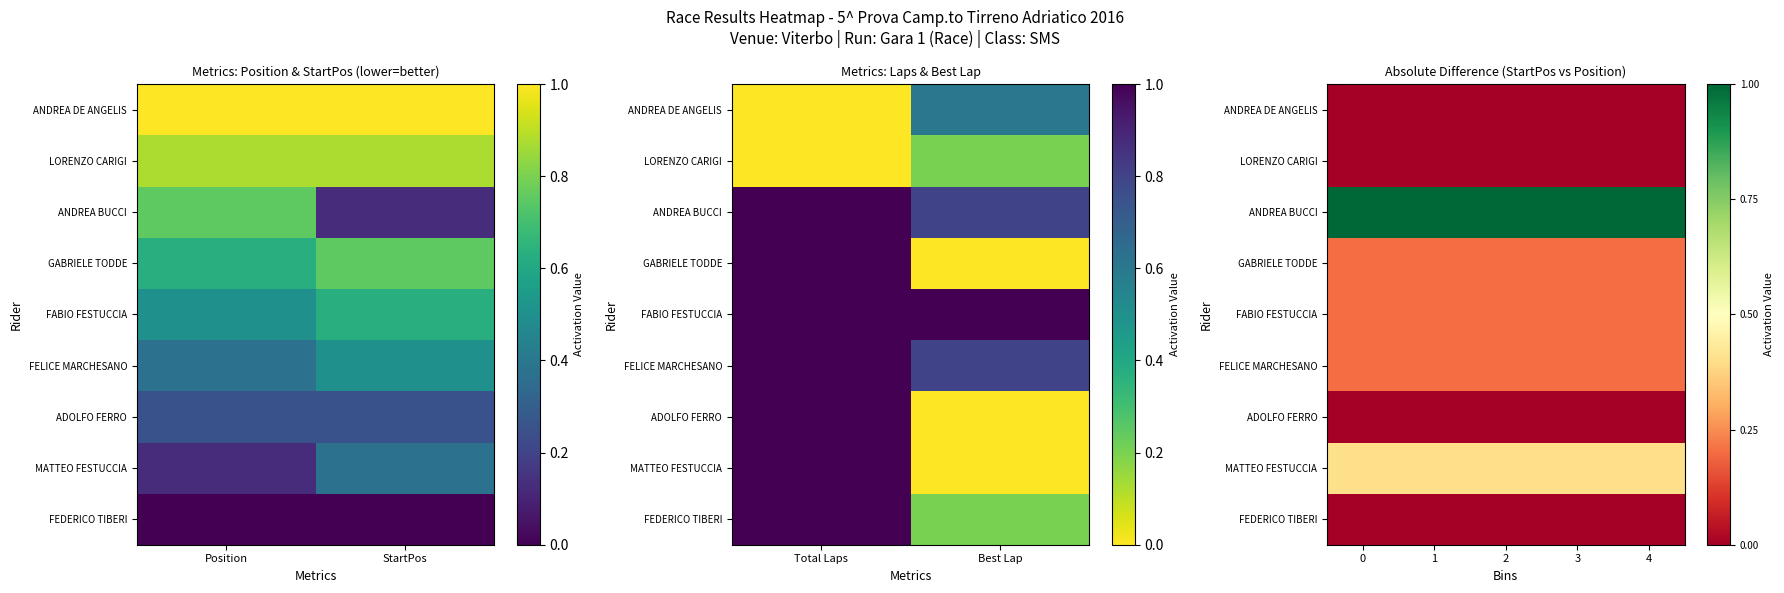

Is it true that FABIO FESTUCCIA equals 0.3 at 0?

False